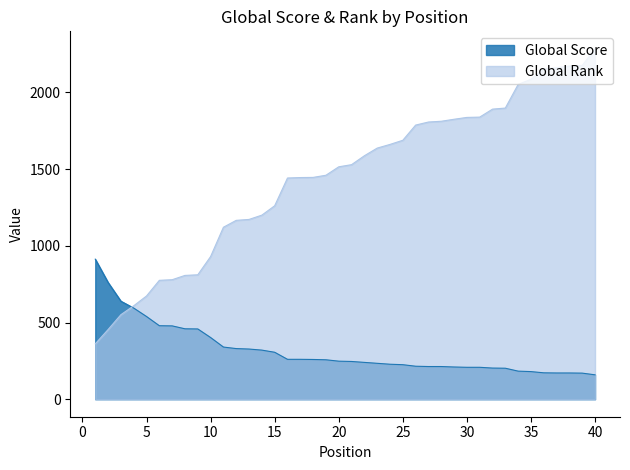

Reading right to left, extract all data points from this chart.

Global Score: 159	170	171	171	172	180	183	202	203	208	208	210	213	213	215	225	228	234	240	246	248	257	259	260	260	306	320	327	330	340	402	458	459	478	479	539	594	639	761	913
Global Rank: 2284	2176	2172	2161	2154	2086	2052	1898	1891	1839	1837	1825	1812	1807	1787	1688	1661	1637	1587	1529	1515	1460	1446	1445	1442	1261	1200	1172	1166	1121	930	811	807	779	775	673	609	551	454	361